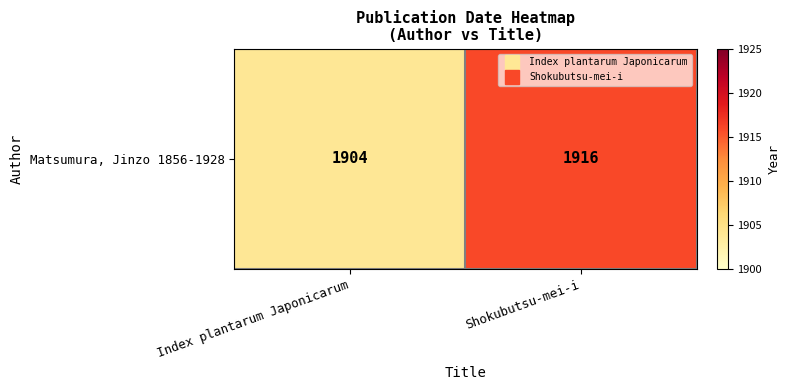

Between Index plantarum Japonicarum and Shokubutsu-mei-i, which is larger?

Shokubutsu-mei-i